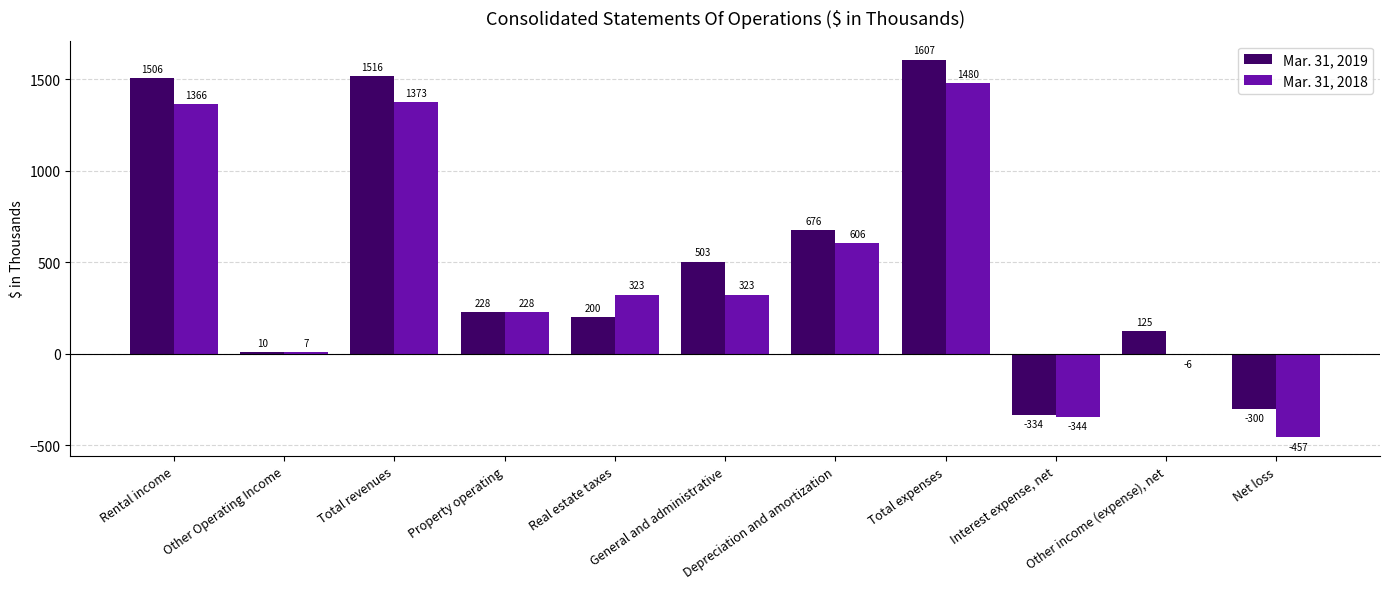

What is the highest value of the Mar. 31, 2019 series?

1607